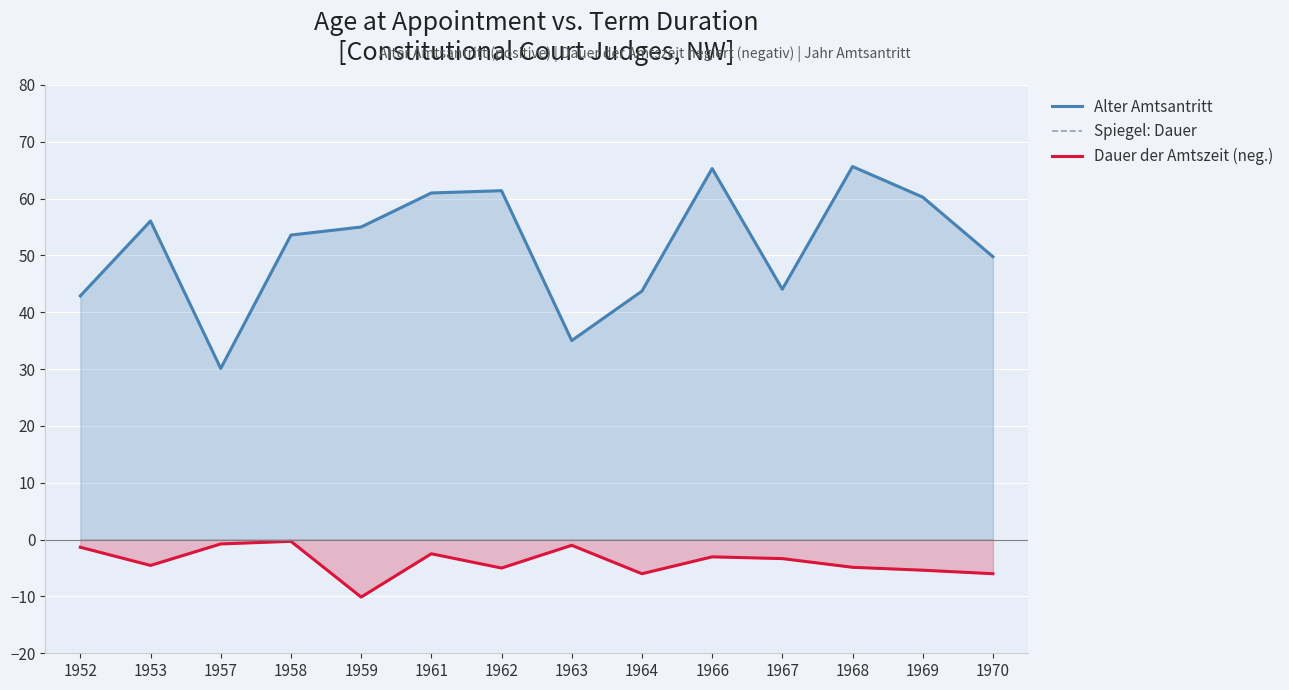

At how many categories does at least one series exceed -2?

14